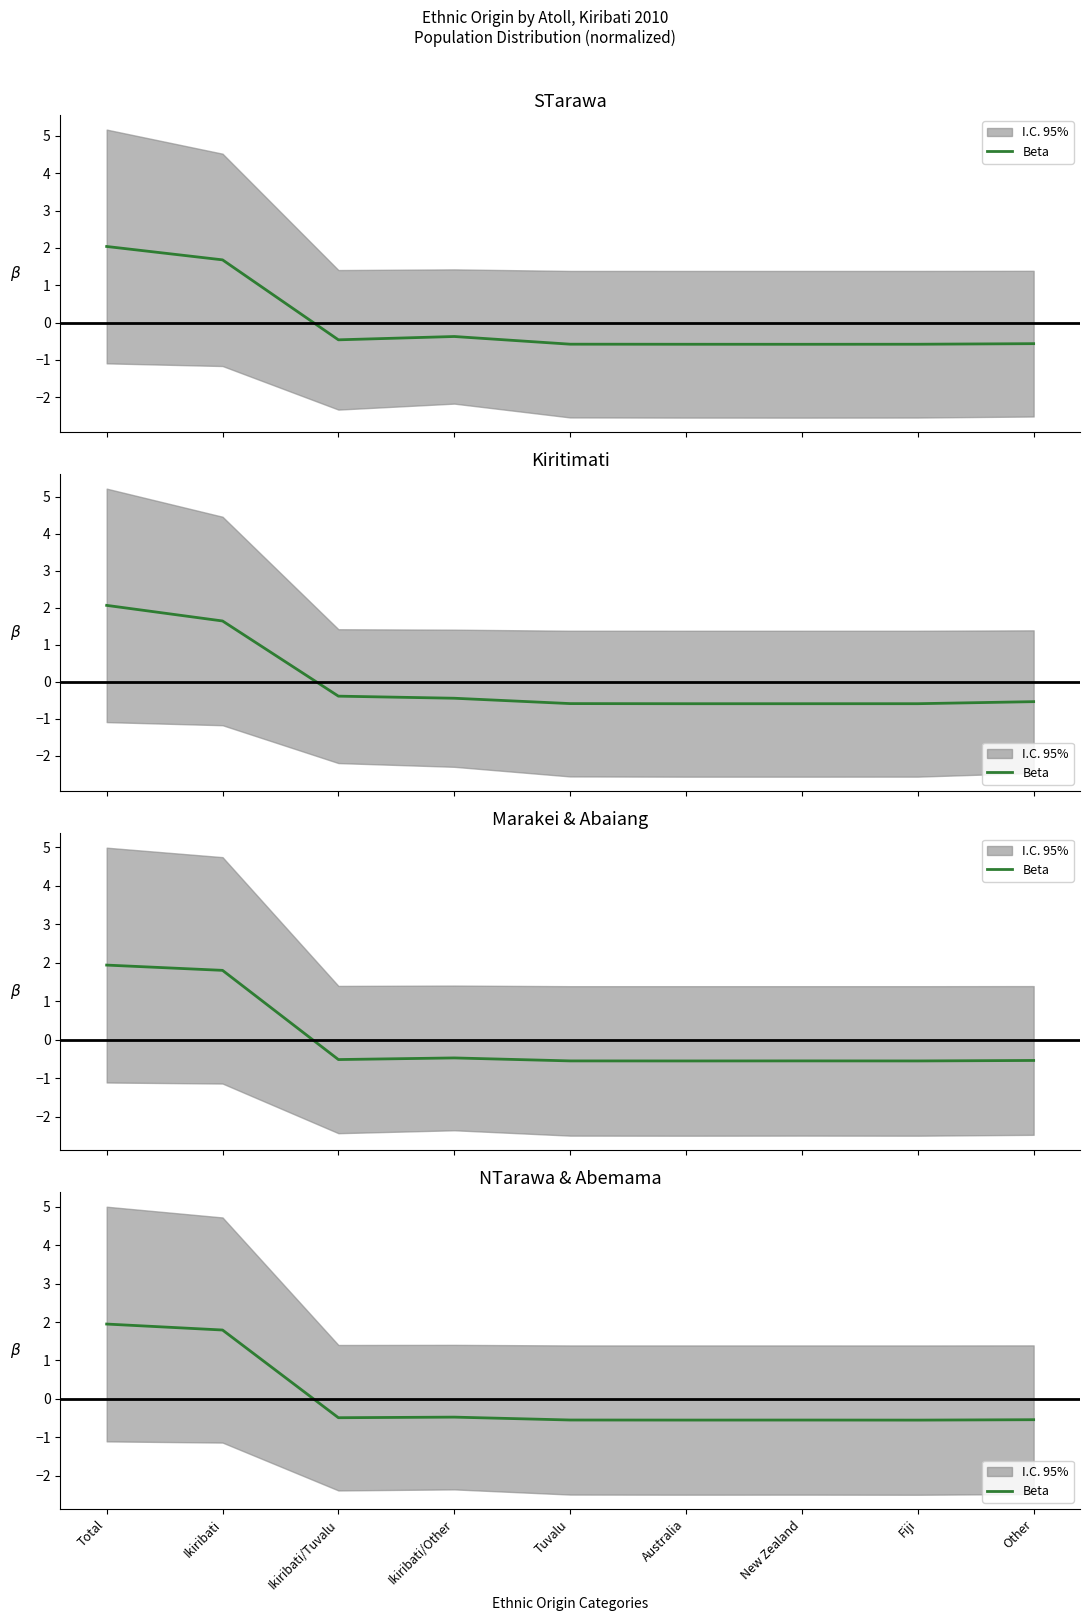

Where is the data nearest to the value 0?

Ikiribati/Other